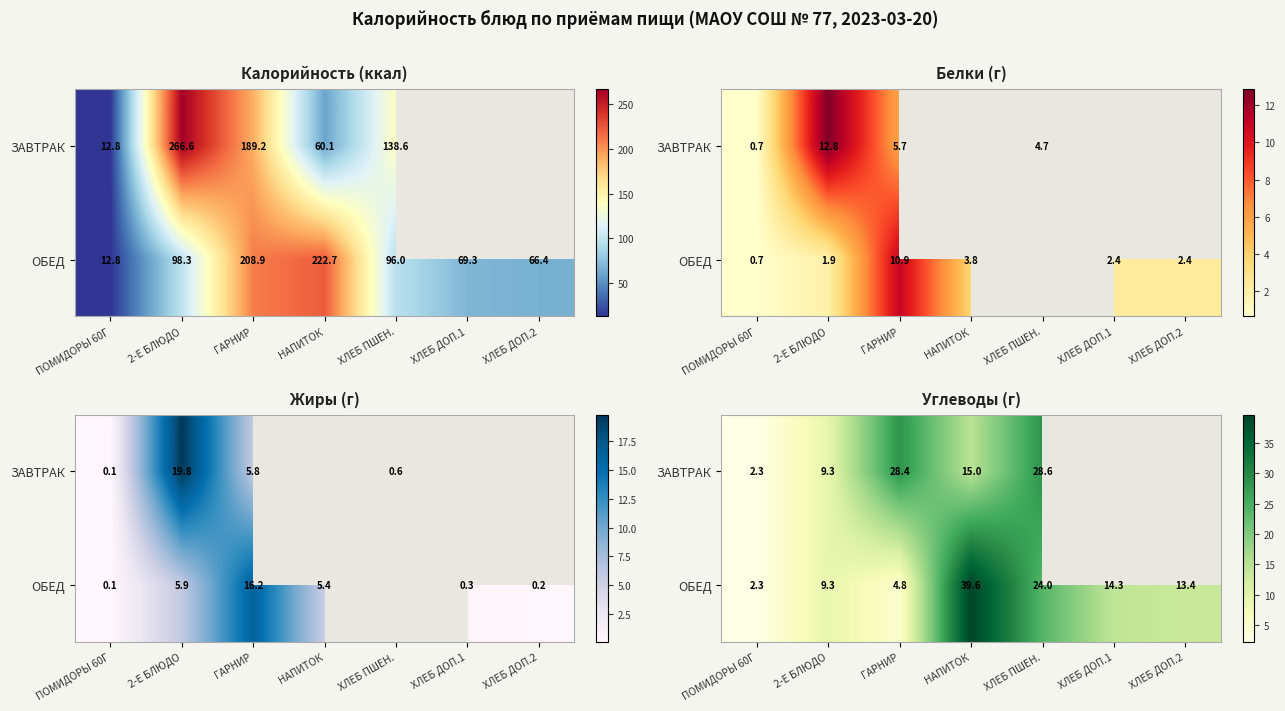

What is the difference between the second highest and second lowest values in the ОБЕД series?

19.2